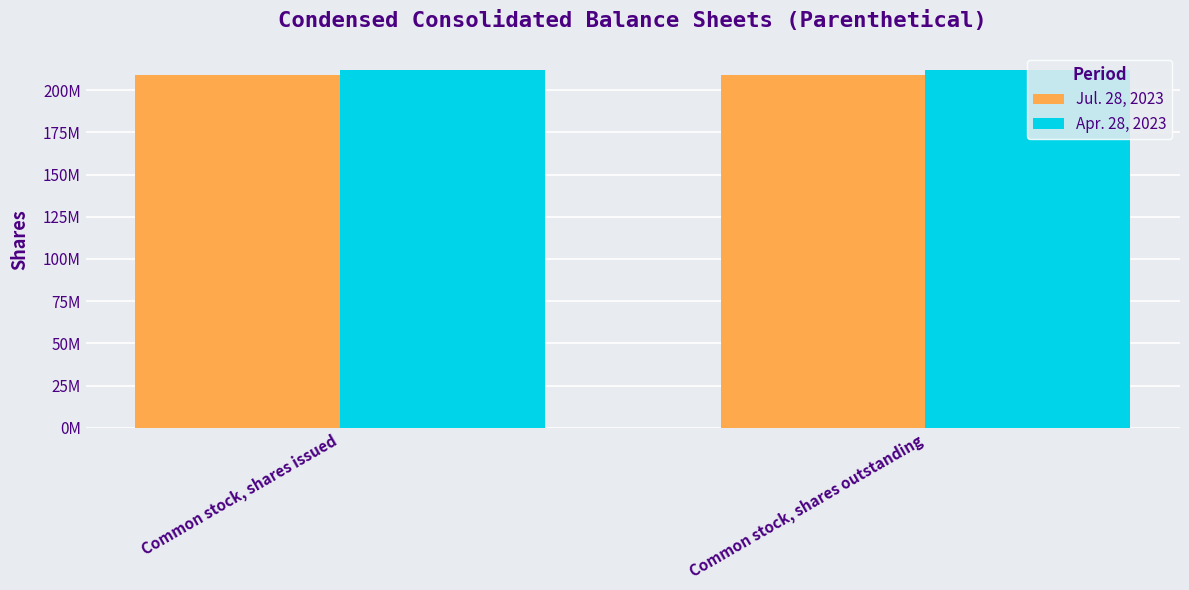

What are all the series names shown in the legend?

Jul. 28, 2023, Apr. 28, 2023